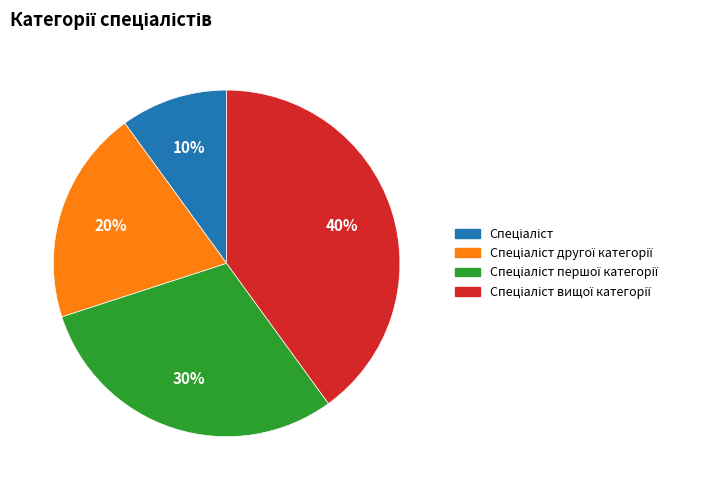

To the nearest percent, what is the average slice percentage?

25%